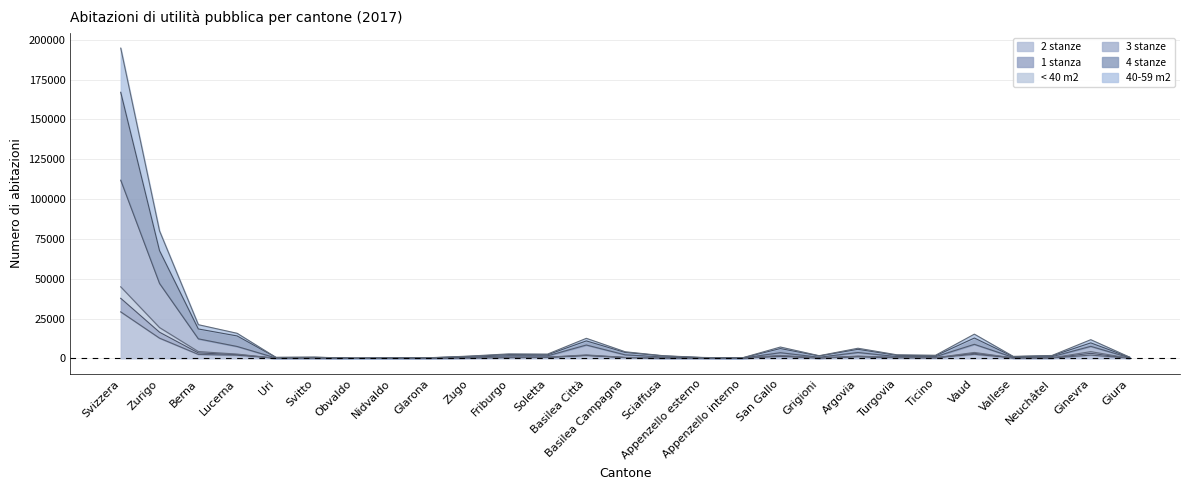

At which category is the sum across all series the highest?

Svizzera